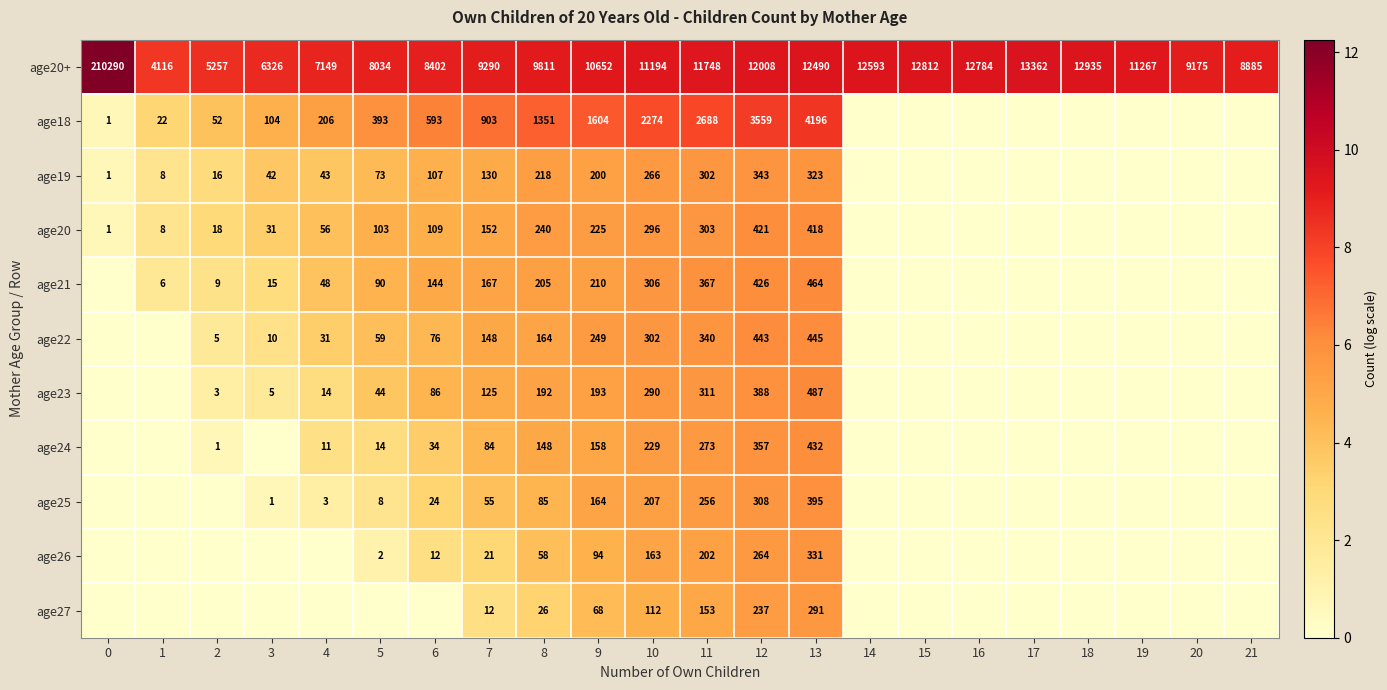

How many values in the age20+ series are below 11194?

11